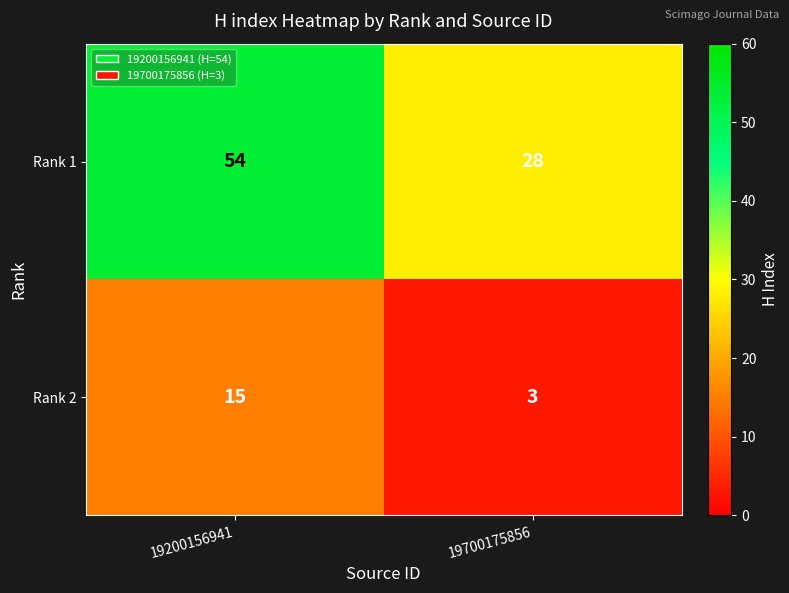

What is the difference between the maximum and minimum values in the Rank 1 series?

26